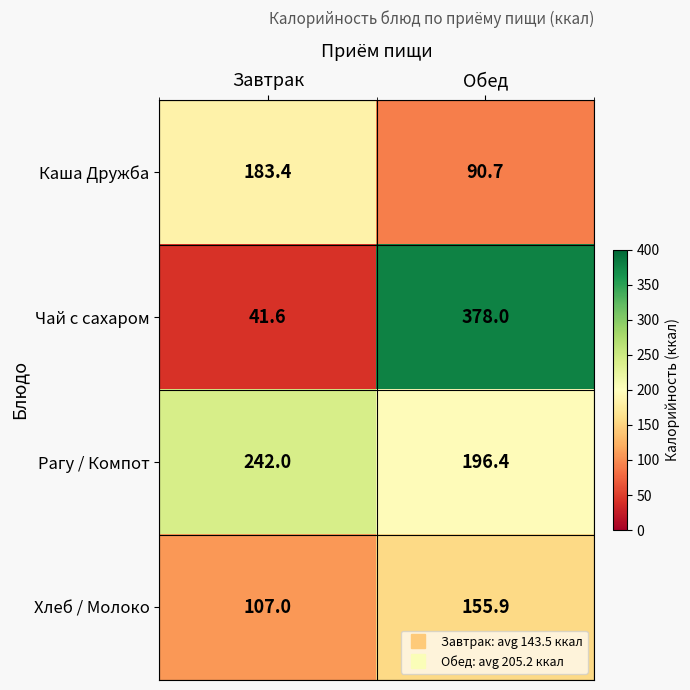

What is the sum of the Каша Дружба values at Завтрак and Обед?

274.1